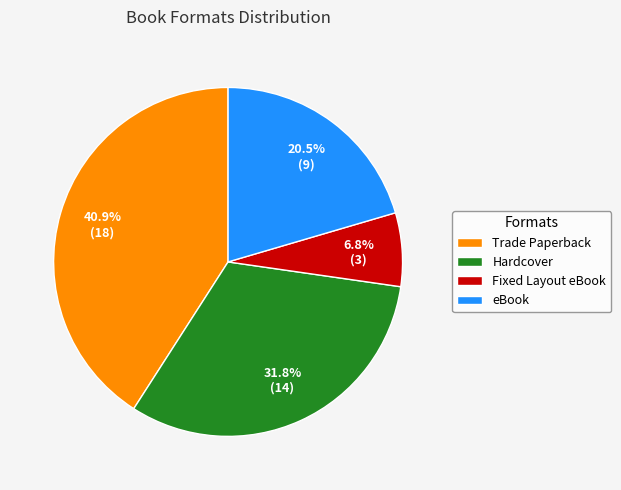

To the nearest percent, what is the combined percentage of Fixed Layout eBook and eBook?

27%